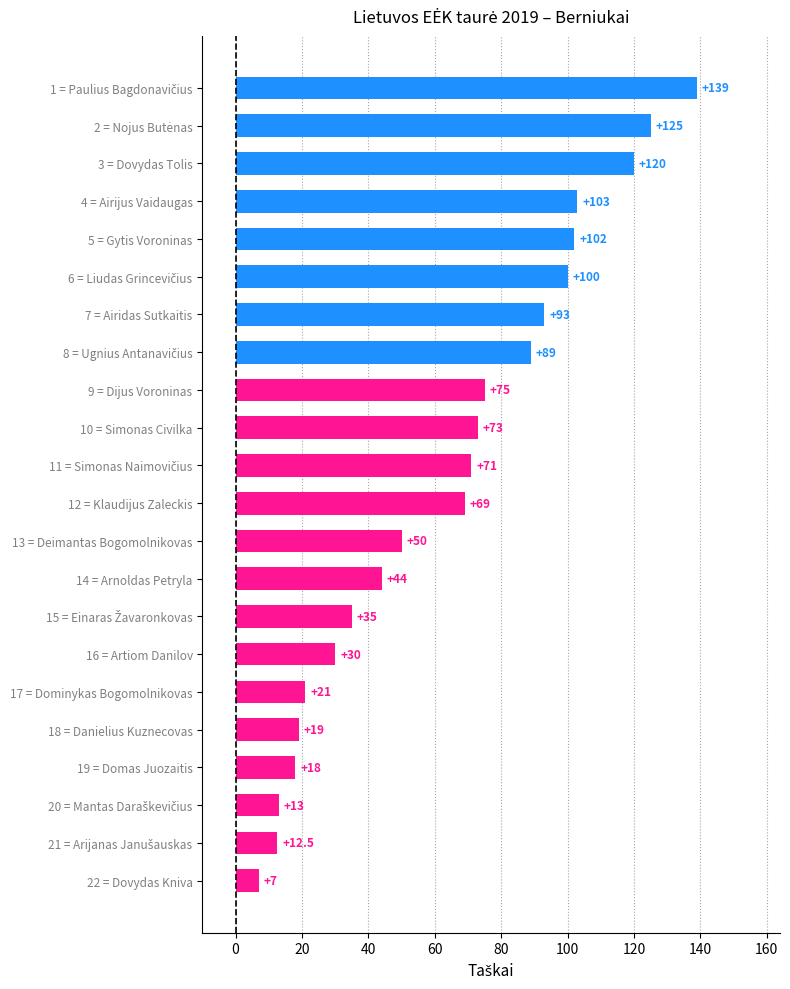

What is the sum of all values?

1408.5